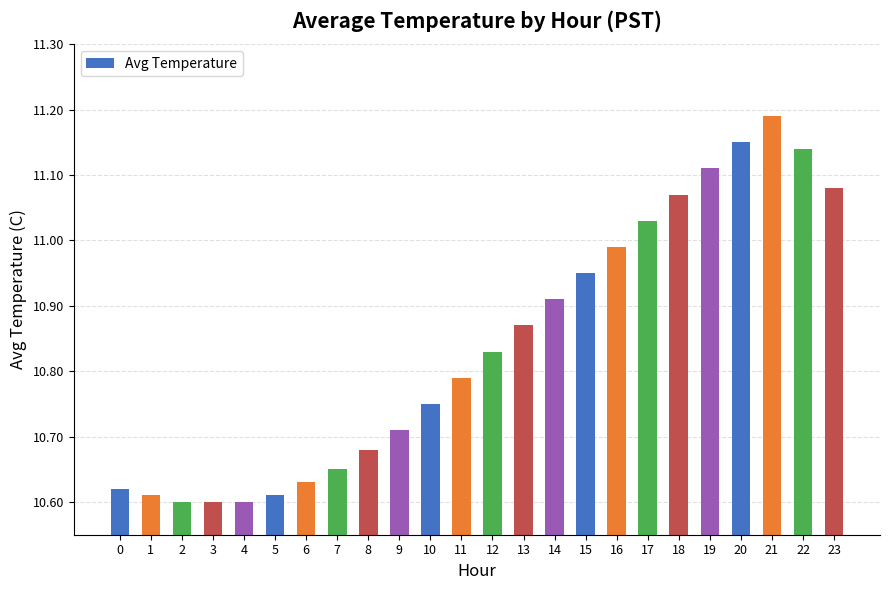

The chart shows a value of 5.2 at 3. True or false?

False